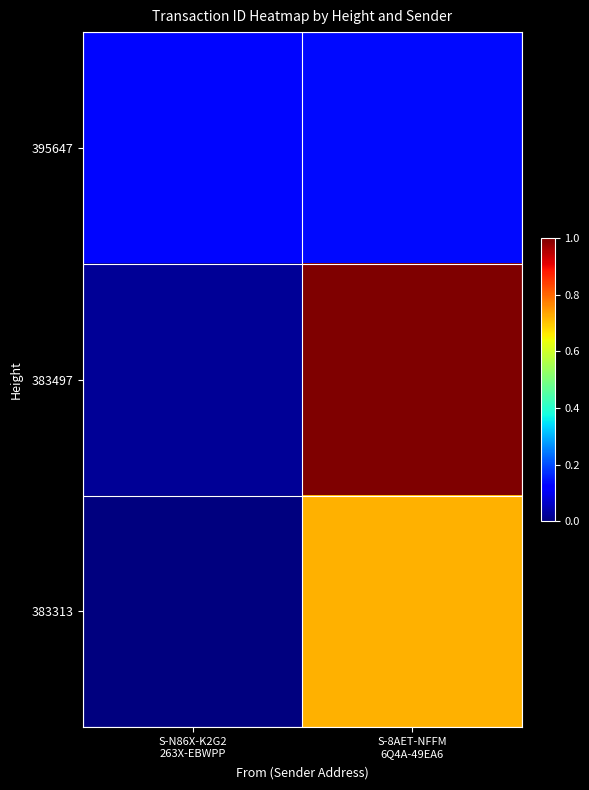

What is the spread (max minus min) of values at S-N86X-K2G2
263X-EBWPP?

0.1